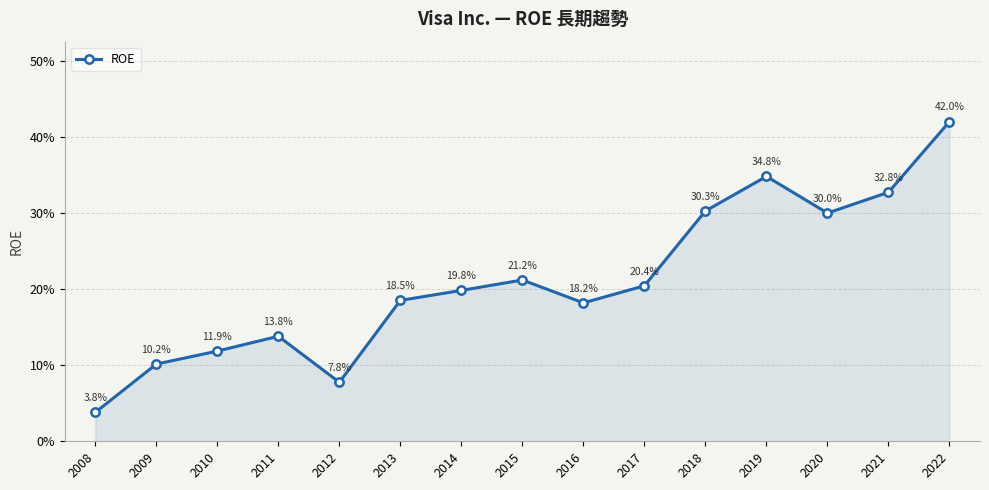

Is this an area chart (filled region under the line)?

Yes